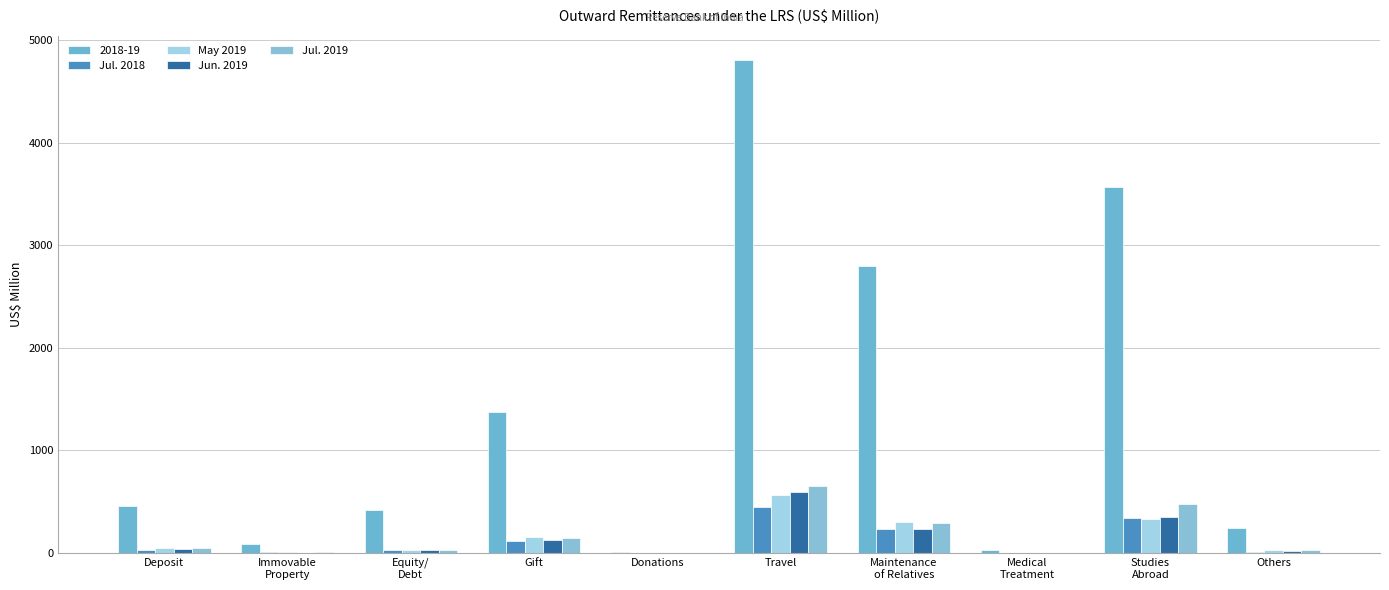

What position from the right is Maintenance
of Relatives?

4